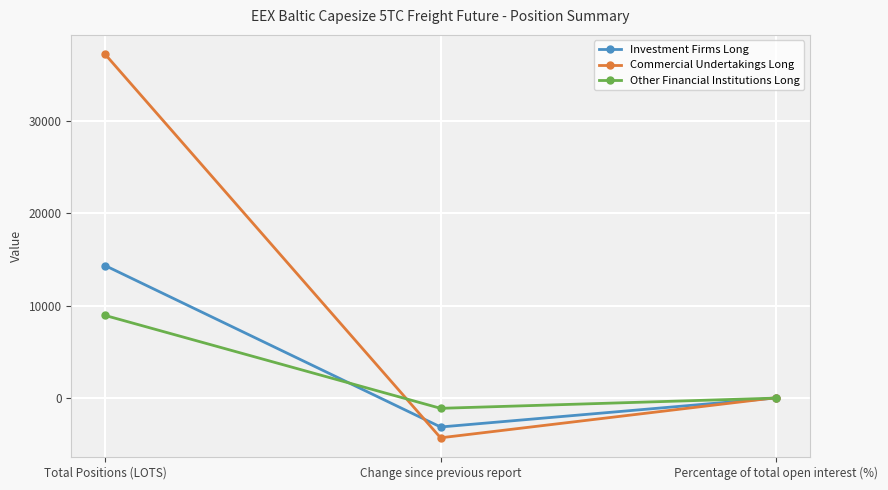

What is the sum of the Investment Firms Long values at Change since previous report and Percentage of total open interest (%)?

-3090.4